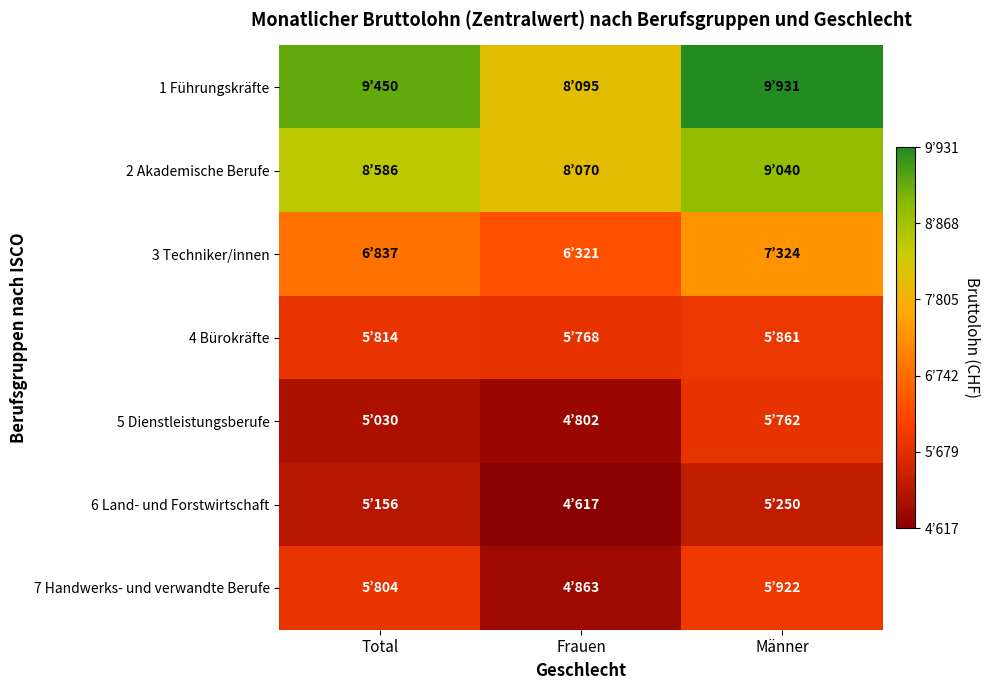

What is the difference between the highest and lowest values at Männer?

4681